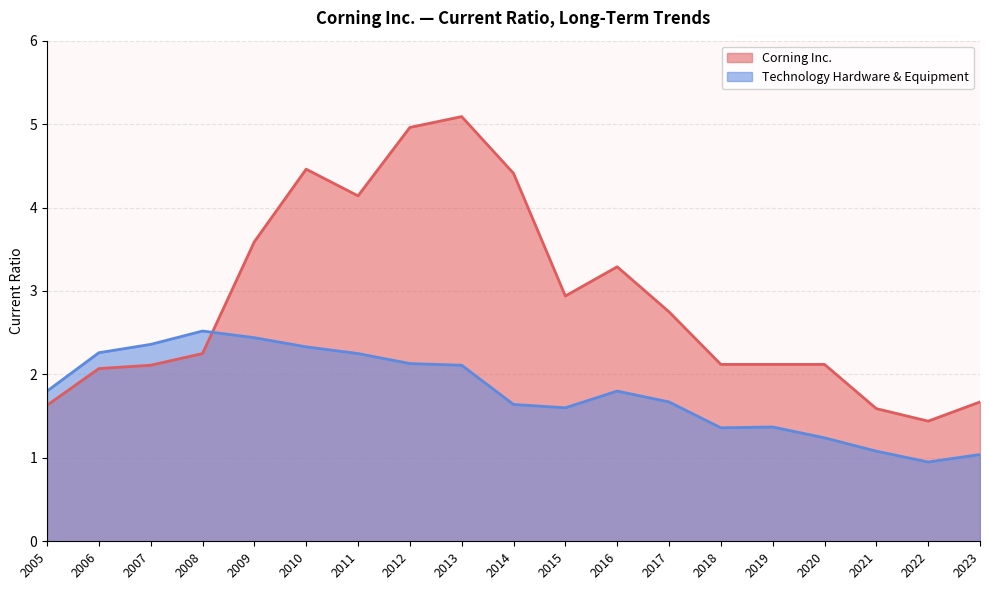

What is the total value across all series at 2017?

4.4